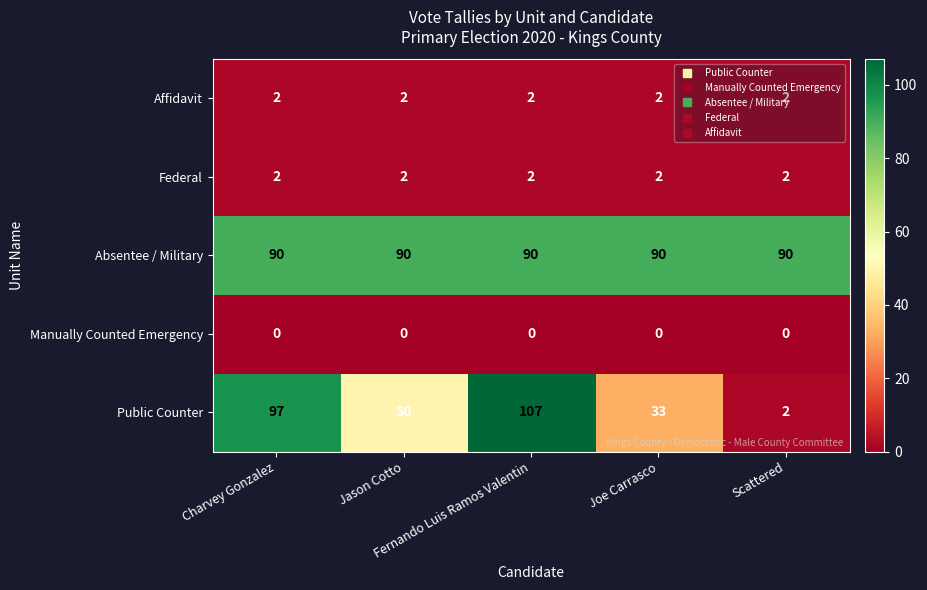

What is the total value across all series at Joe Carrasco?

127